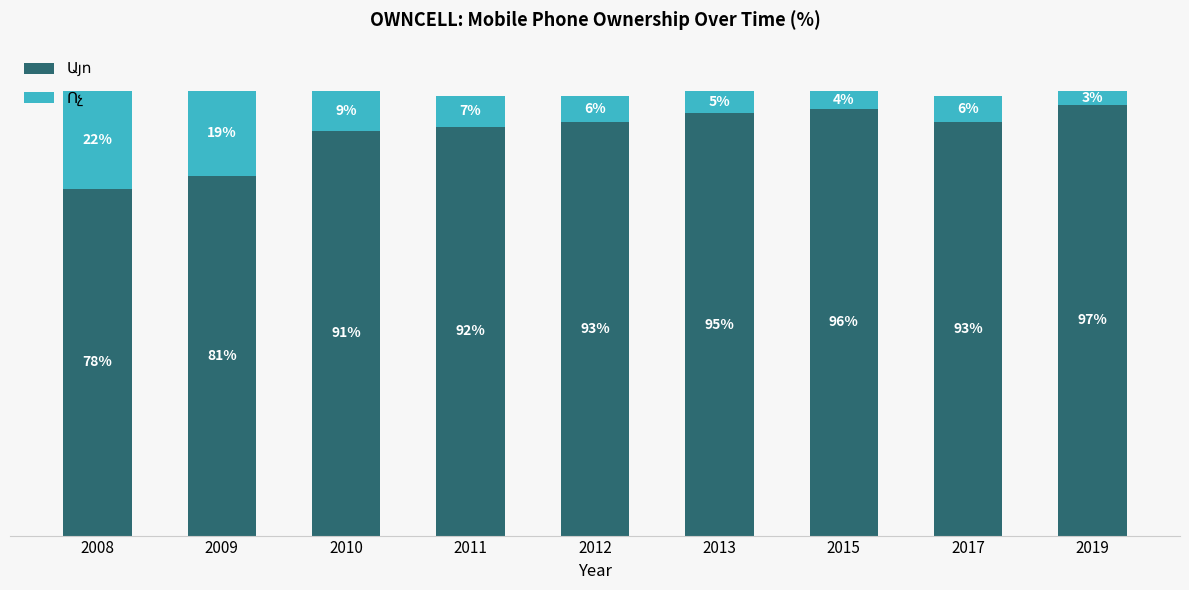

At which category is the sum across all series the highest?

2008